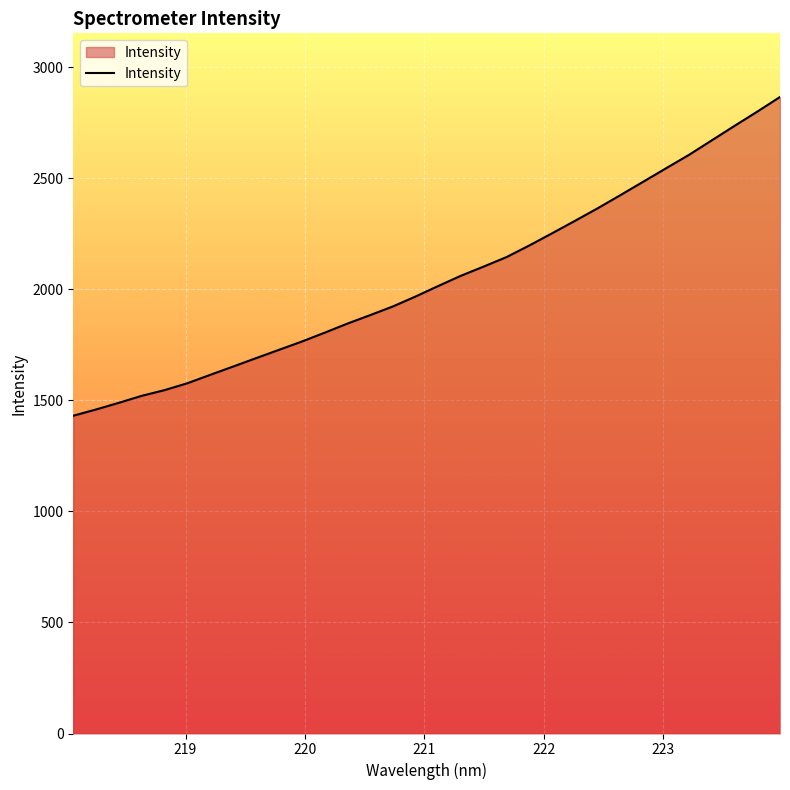

What is the greatest value displayed?

2866.8